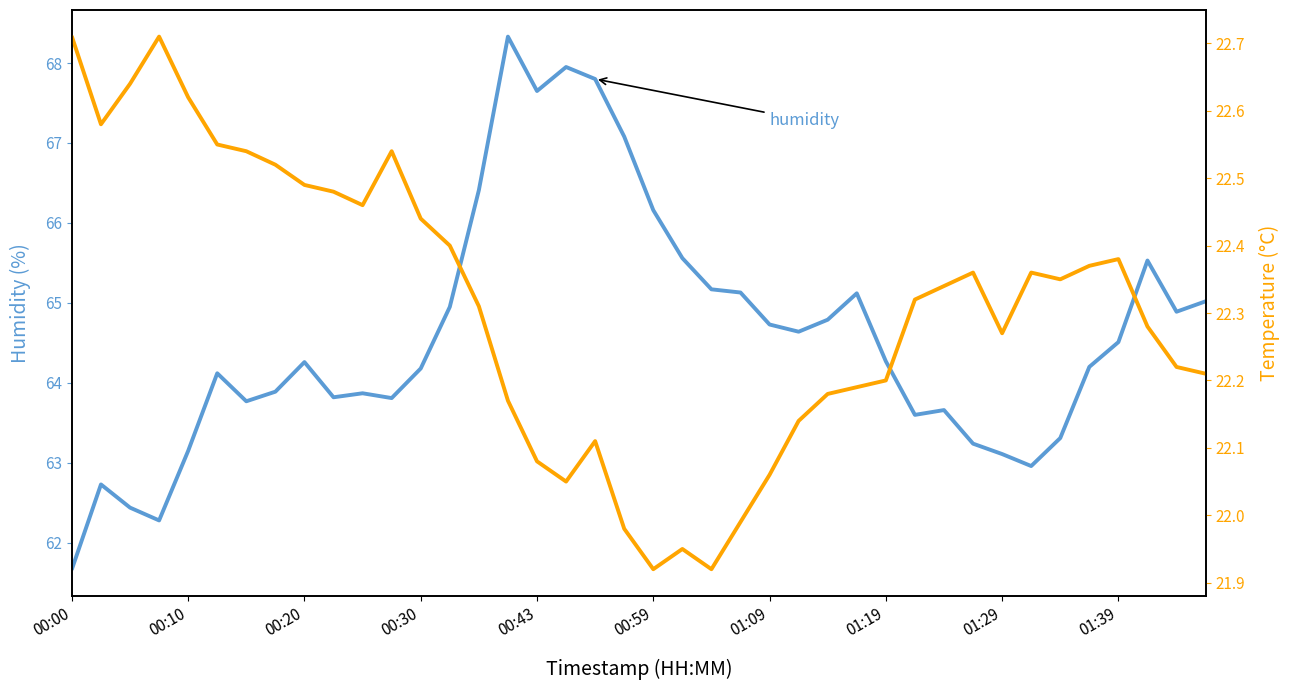

How many values in the humidity series are below 64?

16